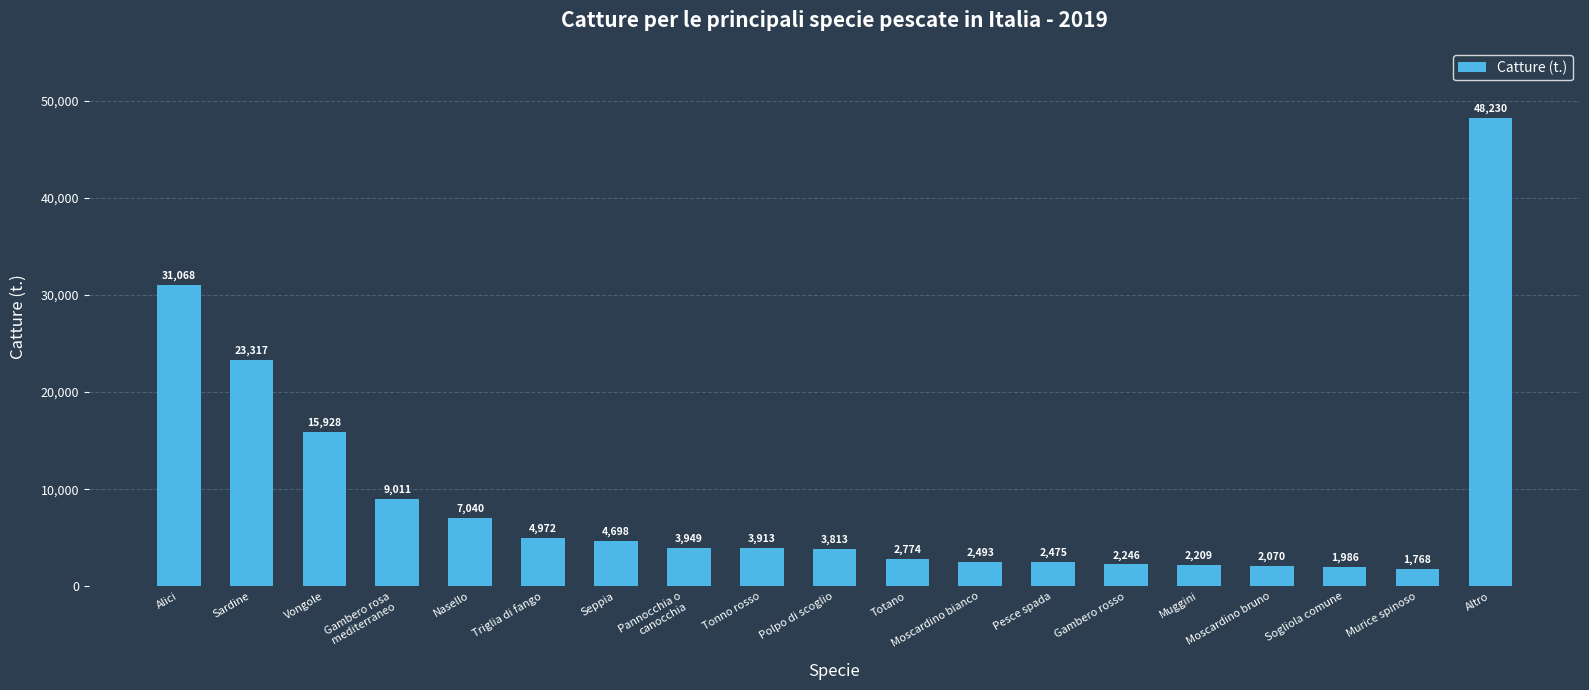

True or false: the data shows 1985.7 at Sogliola comune.

True